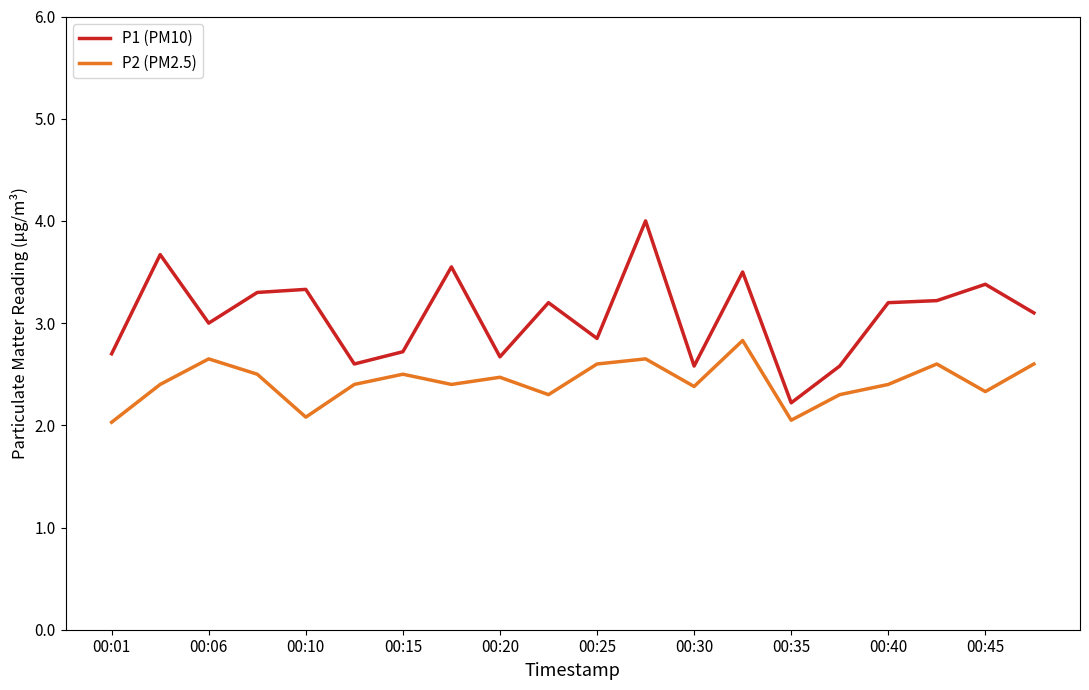

Which series has the widest spread of values?

P1 (PM10)